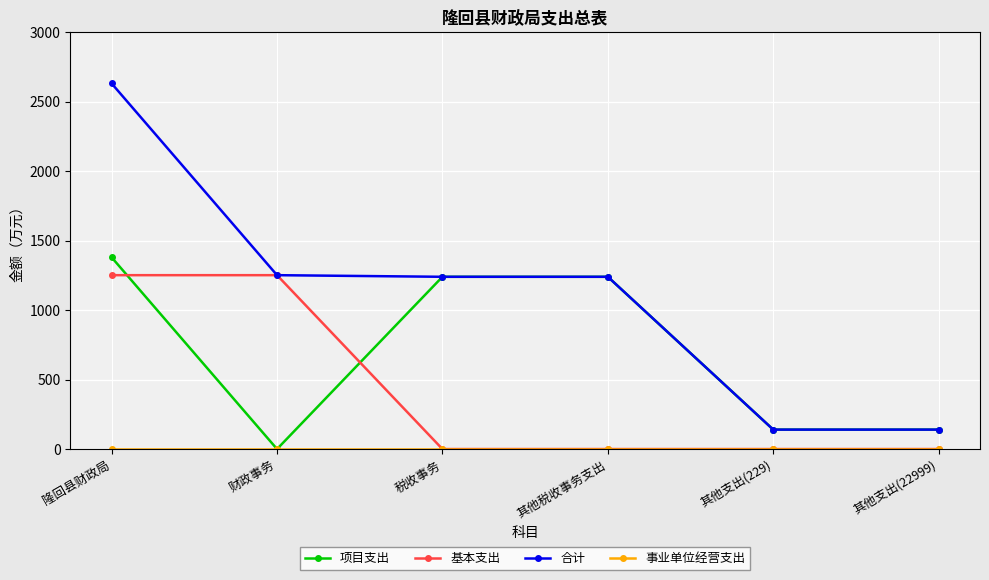

At how many categories does at least one series exceed 92?

6